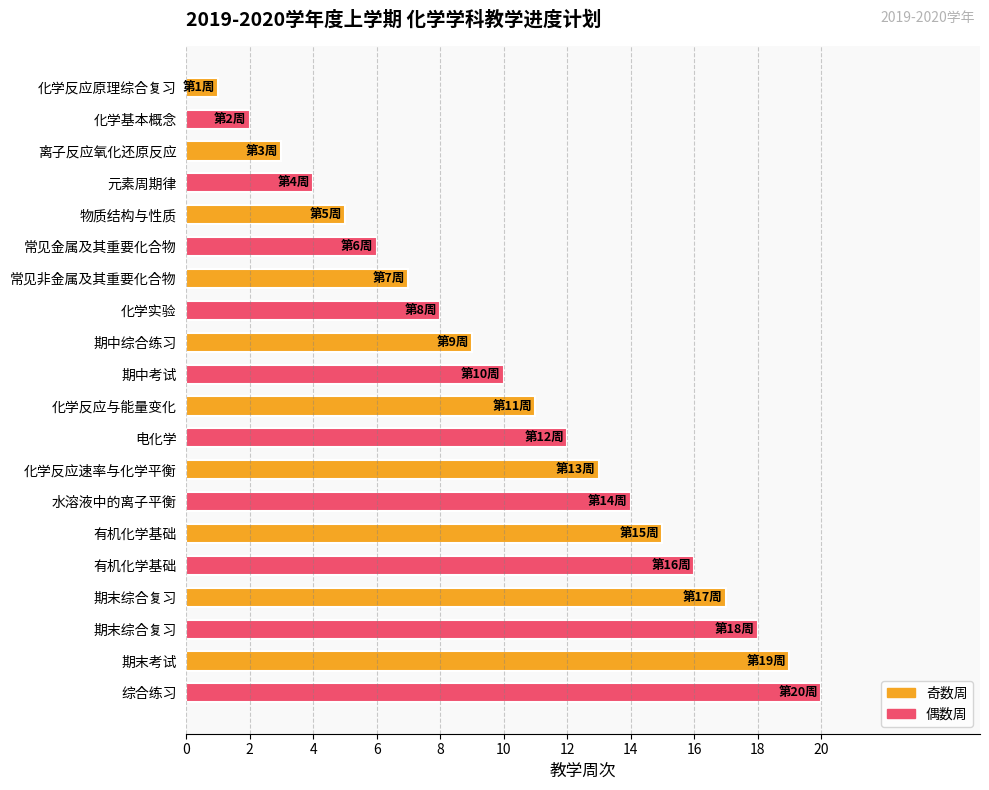

Are the bars horizontal?

Yes